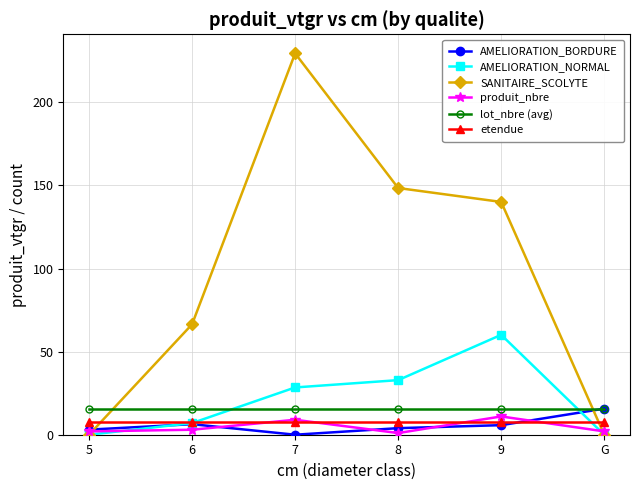

True or false: etendue and lot_nbre (avg) intersect in this chart.

False